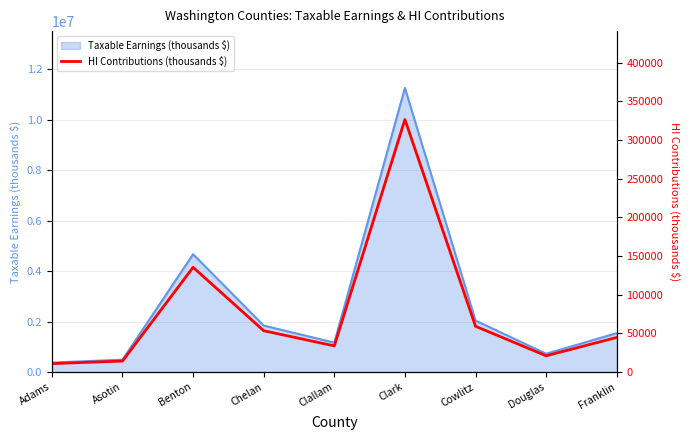

Is it true that the value at Asotin is 20750?

False